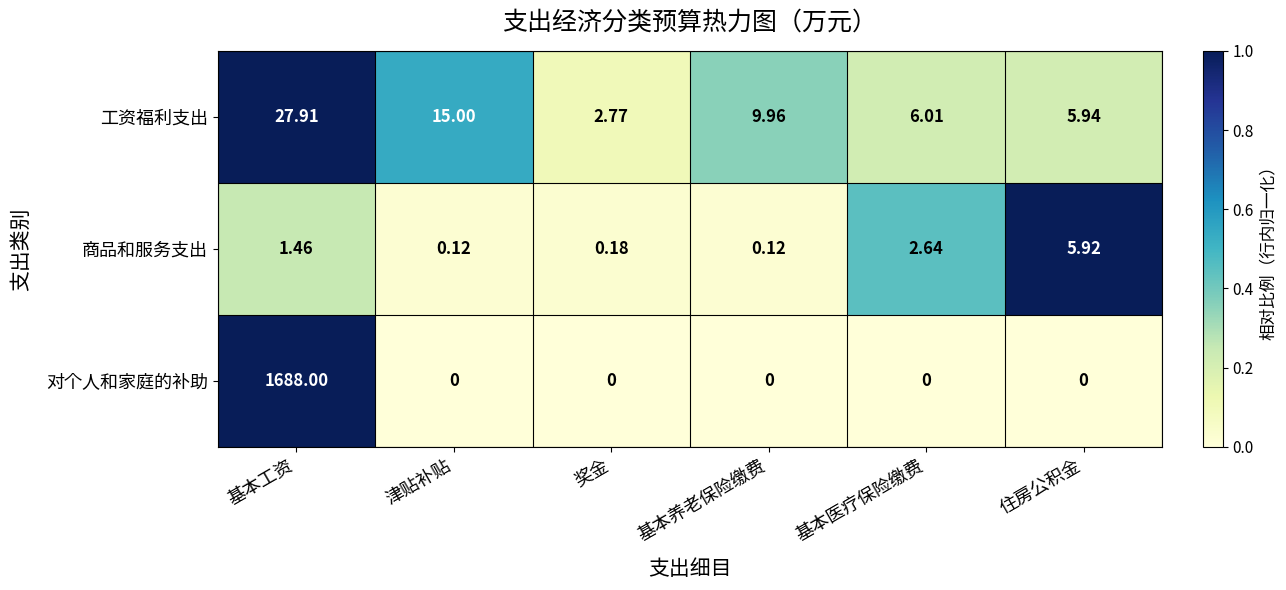

At how many categories does at least one series exceed 0?

6